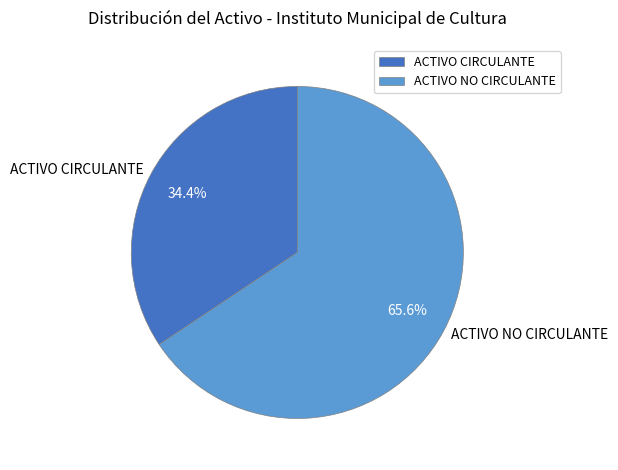

What is the smallest slice in the pie chart?

ACTIVO CIRCULANTE